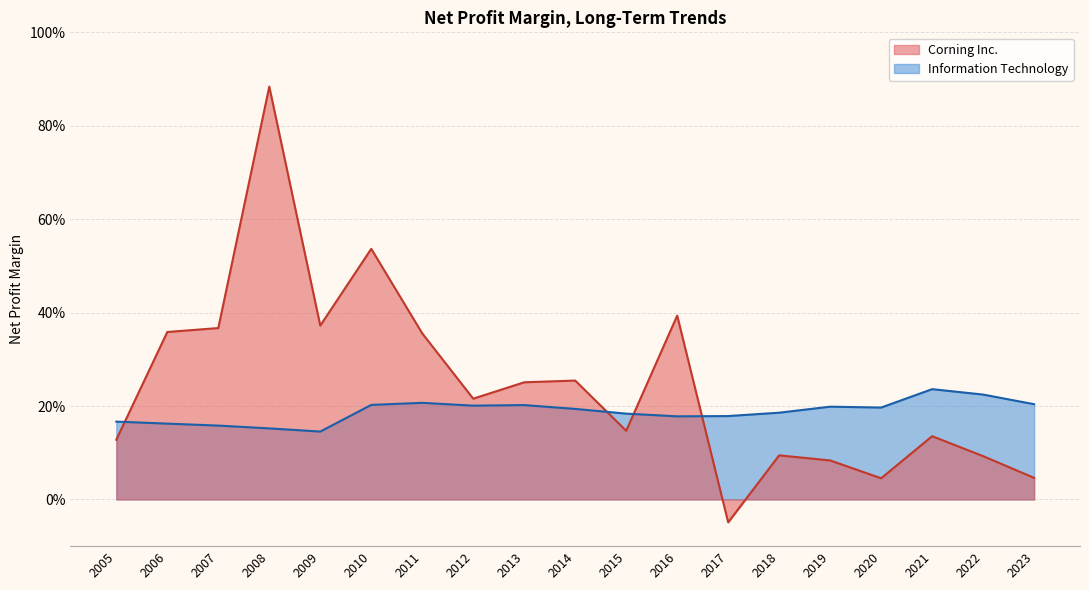

What is the average value of the Information Technology series?

0.2